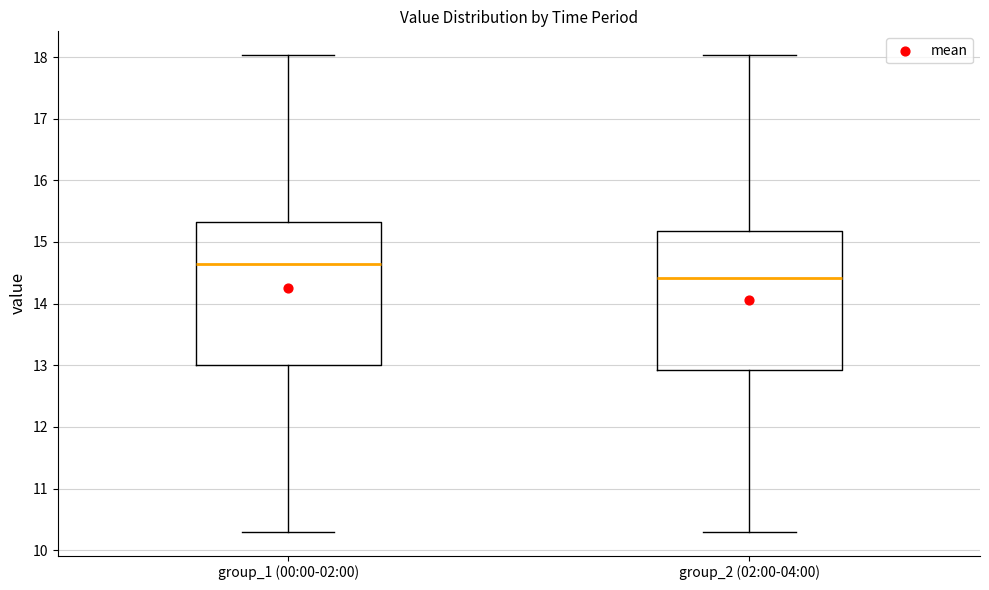

Where does the median line of the box for group_1 (00:00-02:00) sit on the y-axis? The values are not printed on the chart, so give them approximately, as read against the axis.

14.7